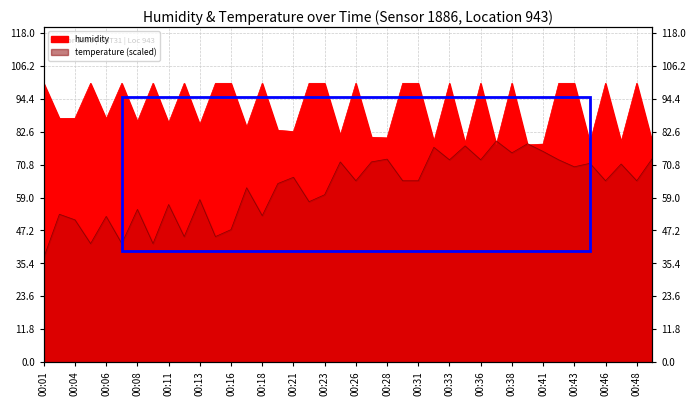

What is the difference between the maximum and minimum values in the humidity series?

22.0